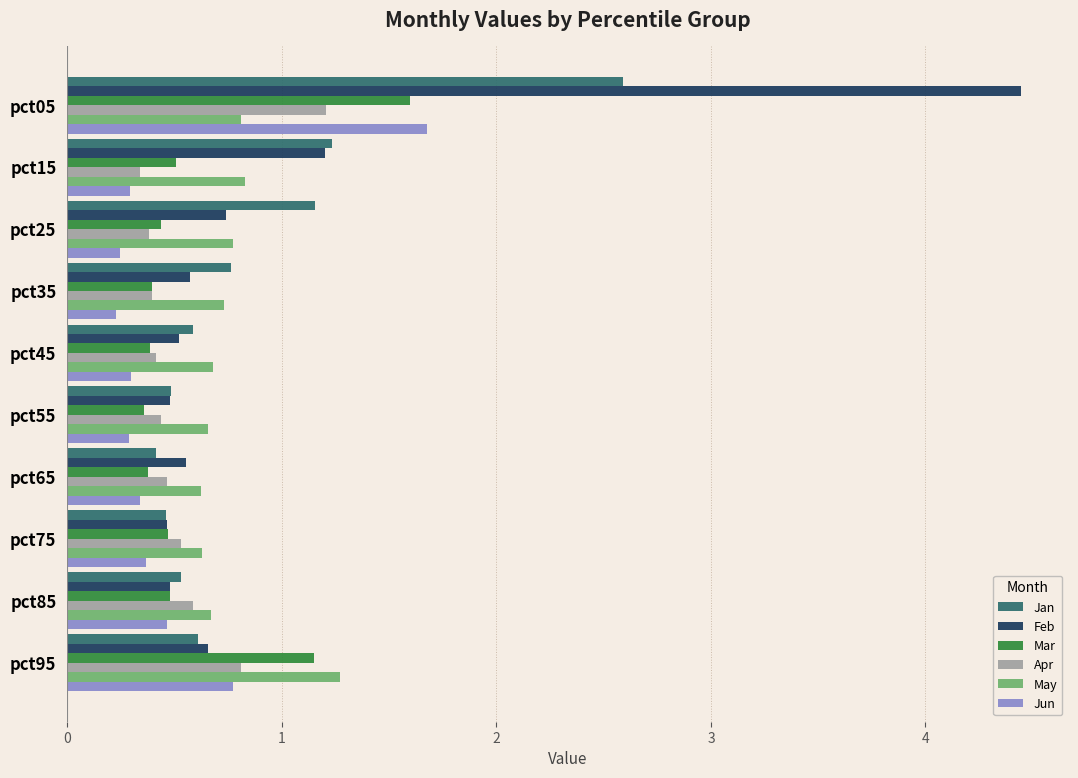

How many May values are between 0 and 1?

9